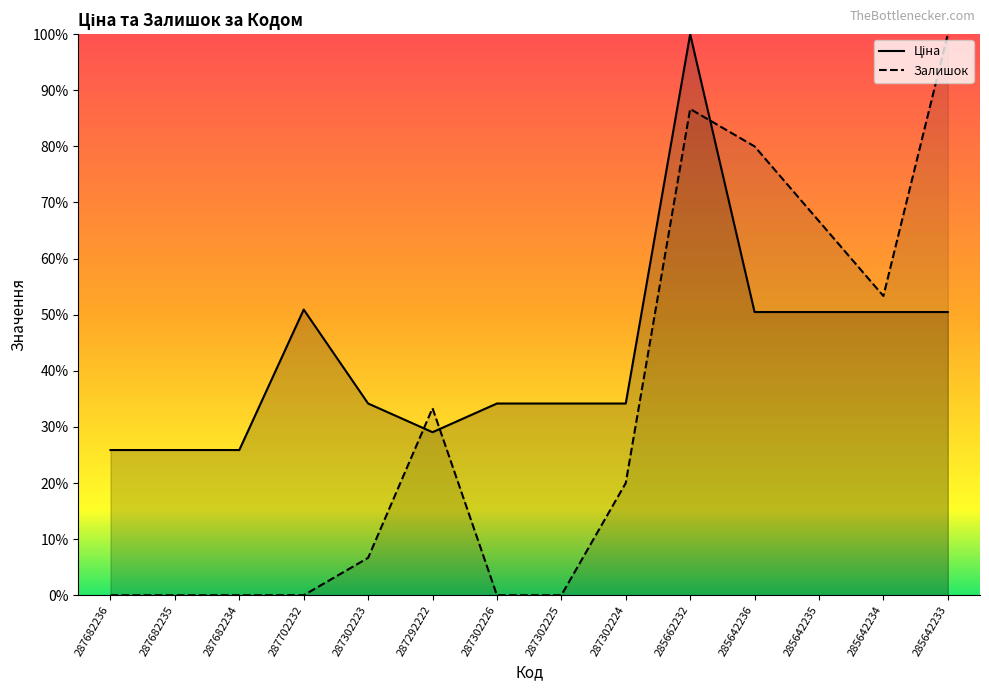

Which series changed the most between 287302224 and 285642235?

Залишок